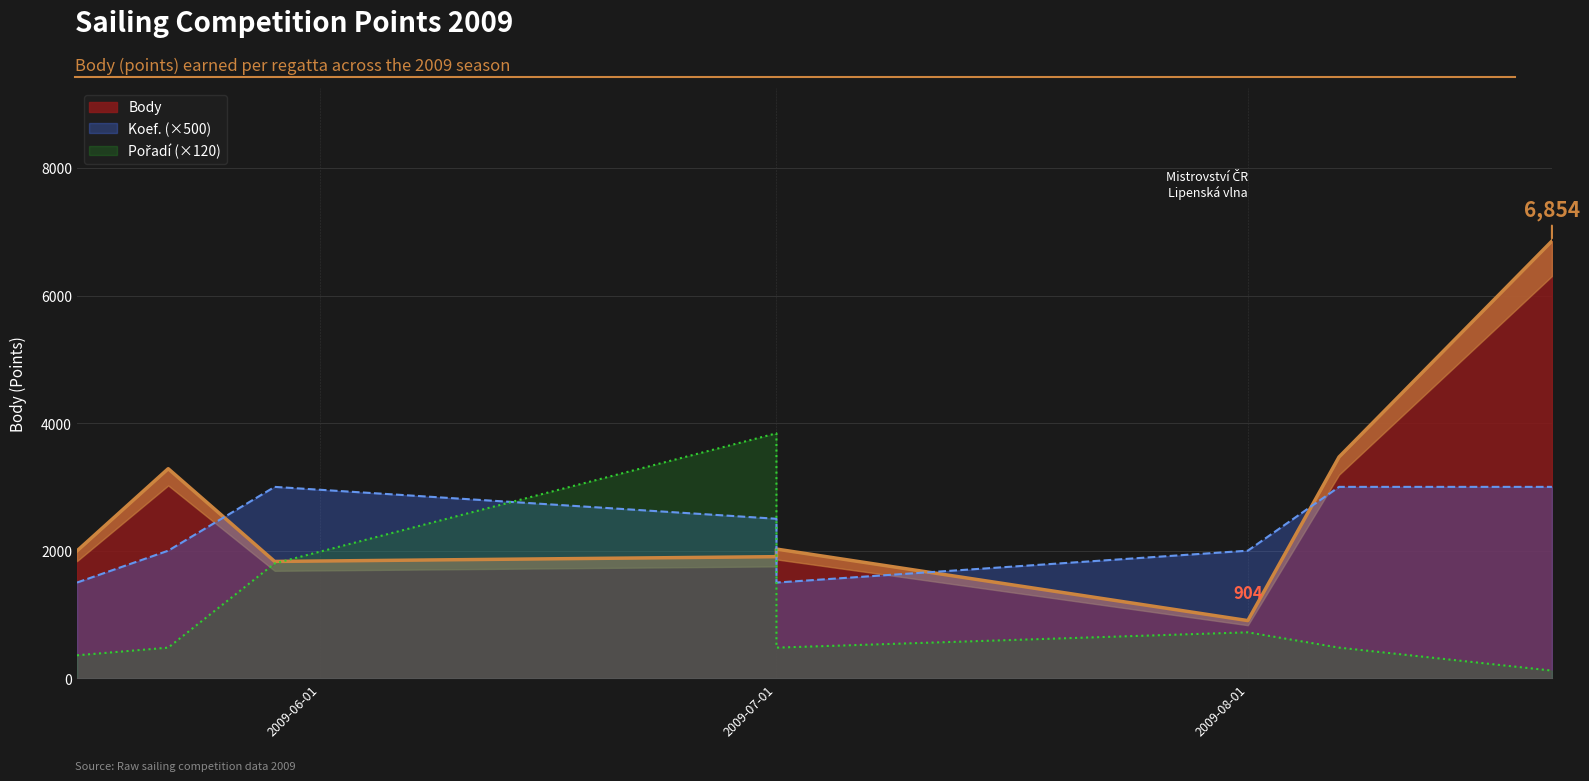

What is the label of the 1st point from the left?

2009-05-16